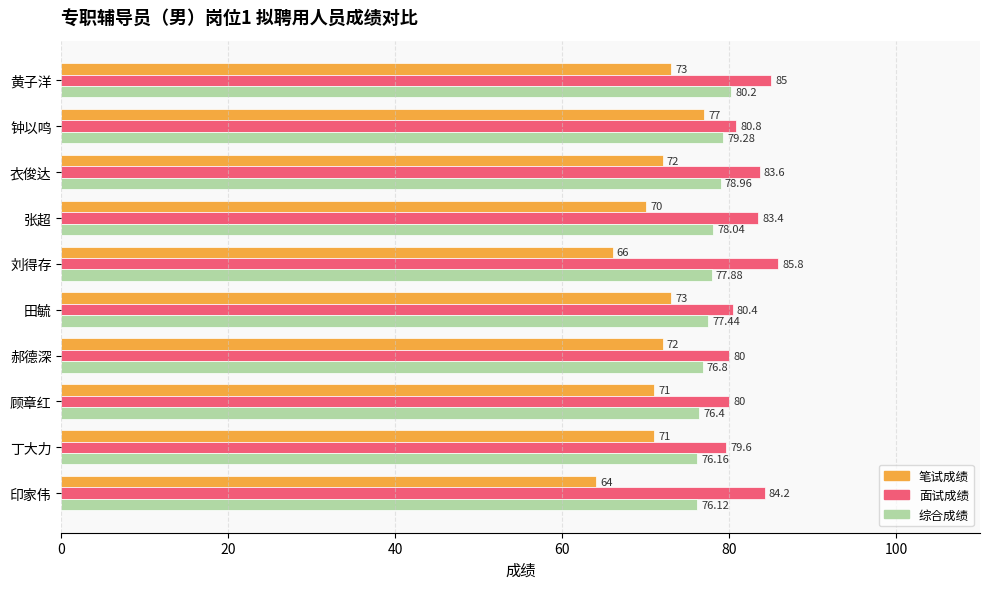

Rank the series by their maximum value, from highest to lowest.

面试成绩, 综合成绩, 笔试成绩